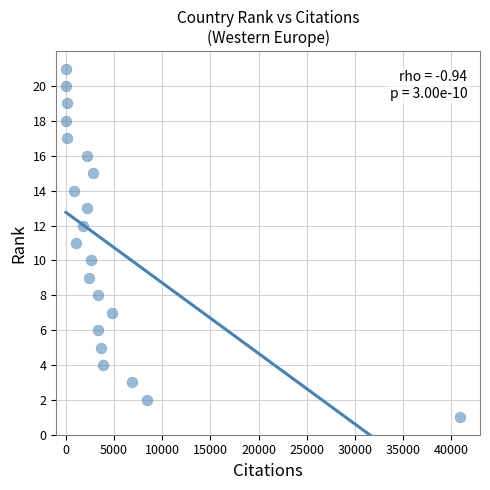

What is the range of Y values (max minus min)?

20